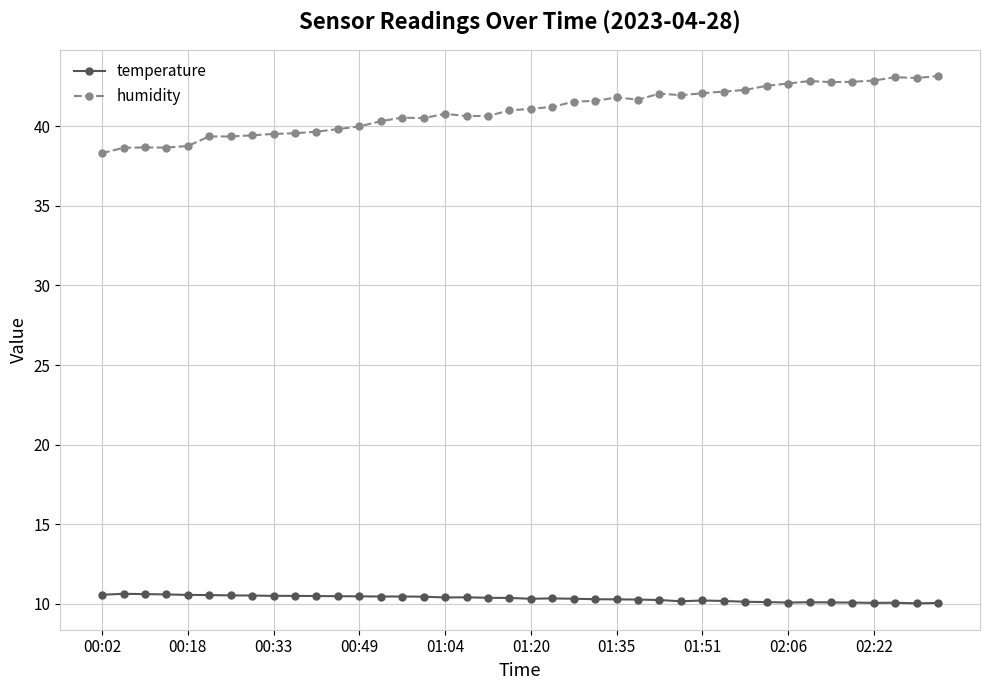

What is the difference between the second highest and second lowest values in the humidity series?

4.4